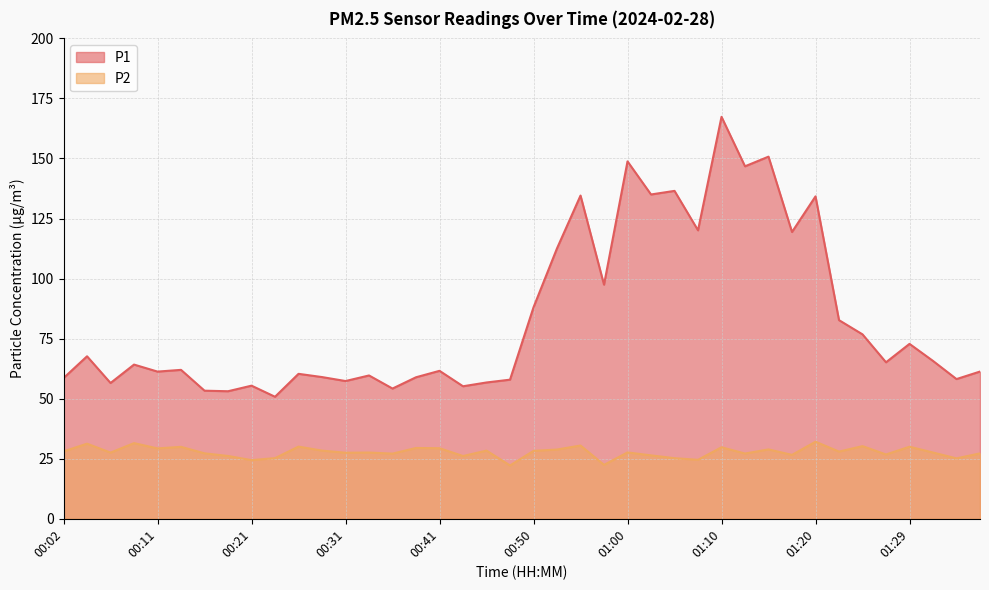

Where is P1 nearest to the value 109?

00:53